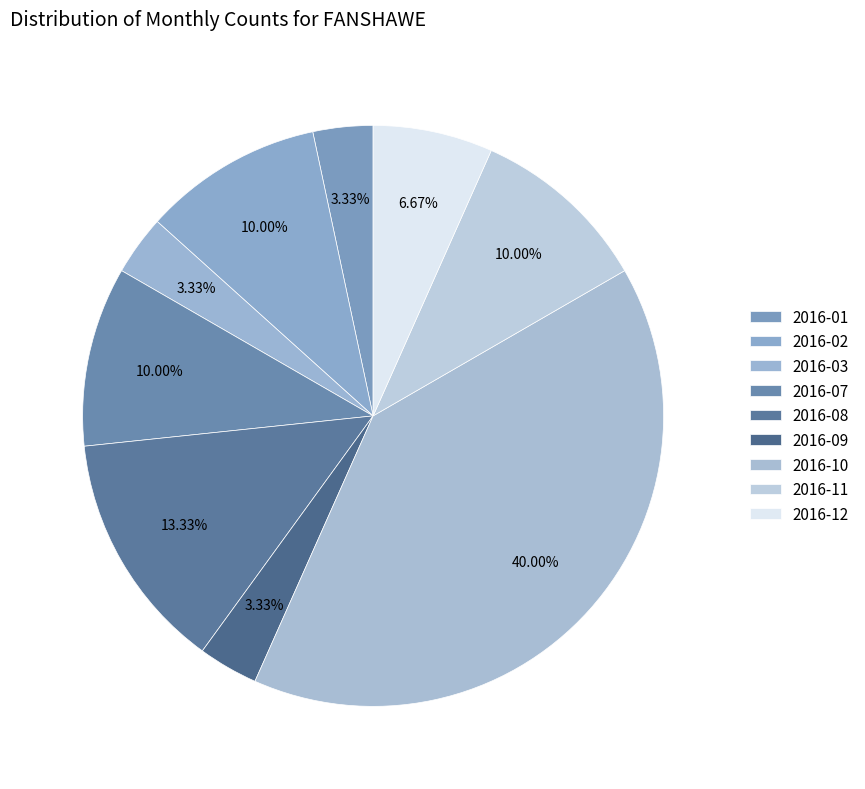

To the nearest percent, what percentage of the pie is 2016-07?

10%